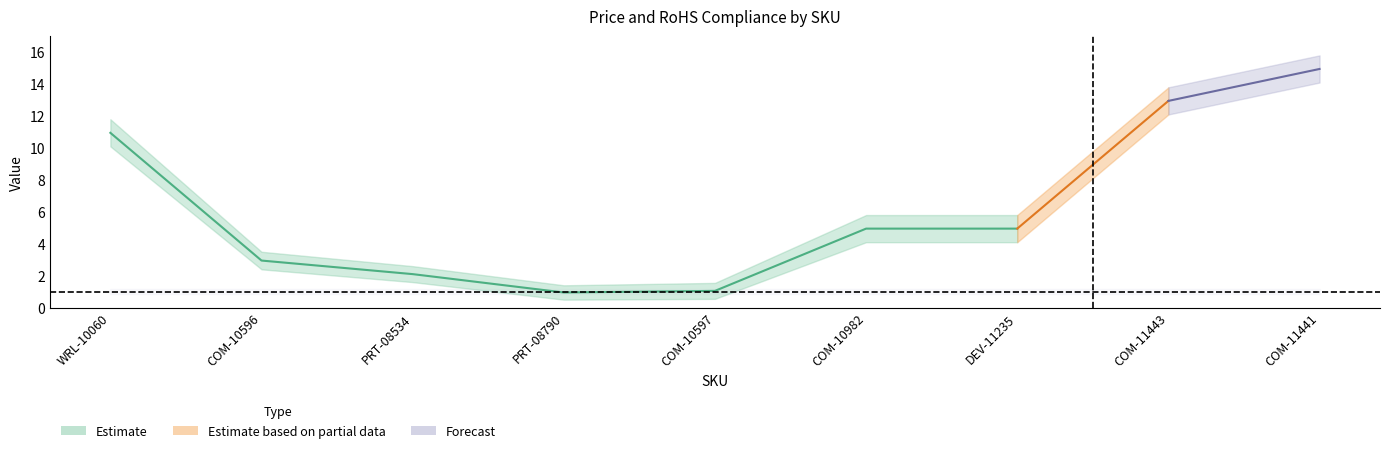

The RoHS_lower series shows 1.1 at COM-11443. True or false?

False